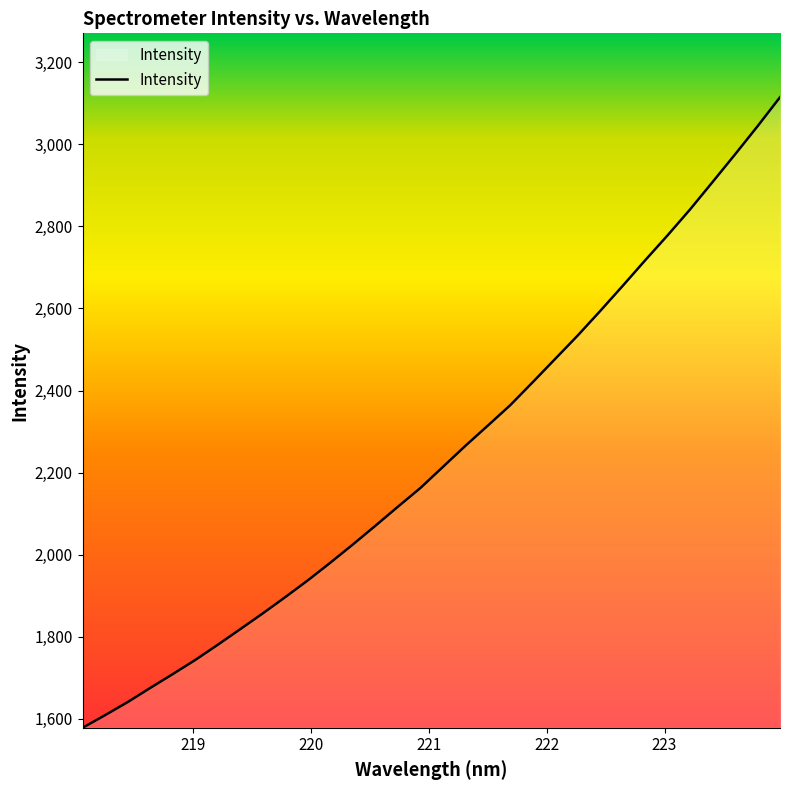

What is the minimum value shown in the chart?

1578.1